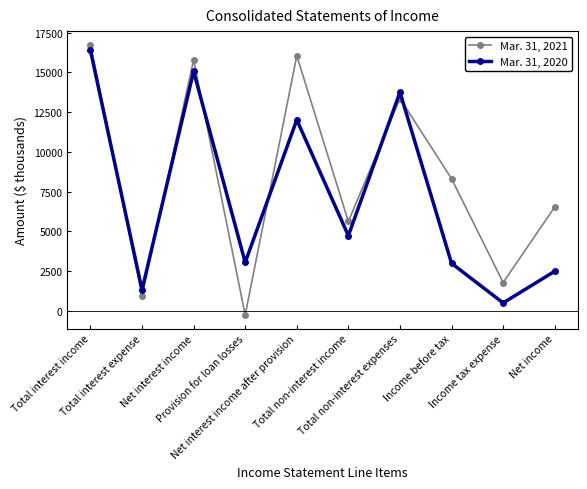

What position from the left is Net interest income?

3